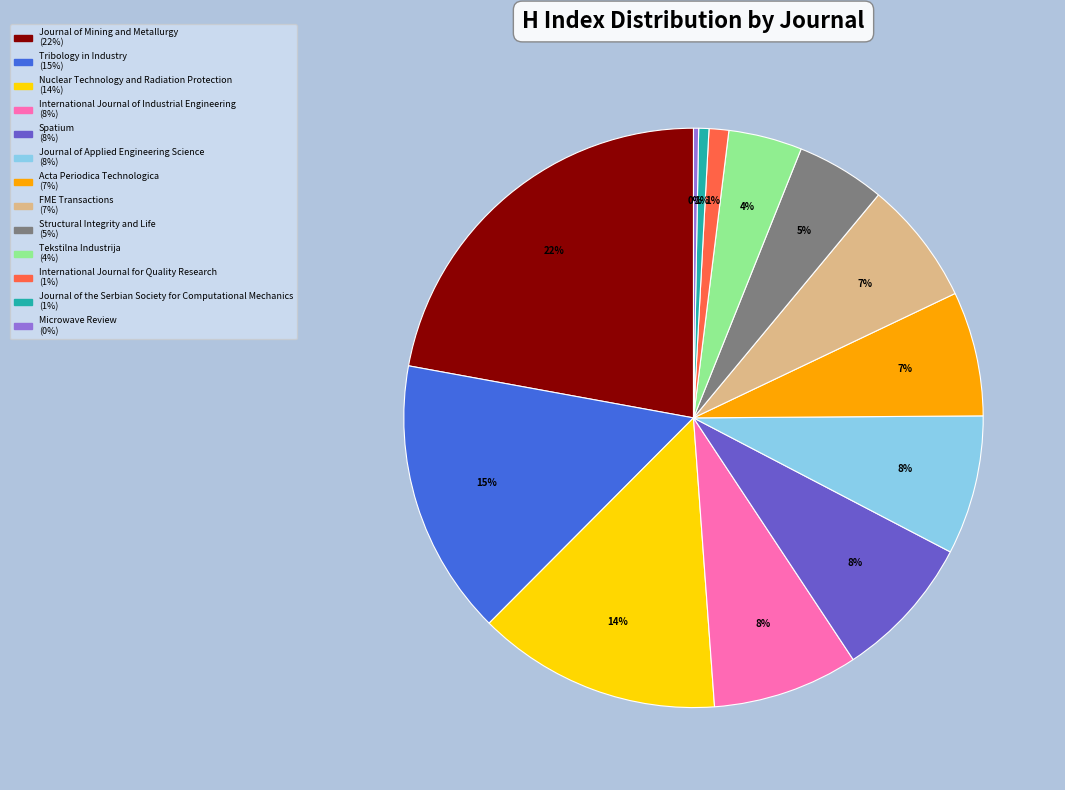

What is the largest slice in the pie chart?

Journal of Mining and Metallurgy